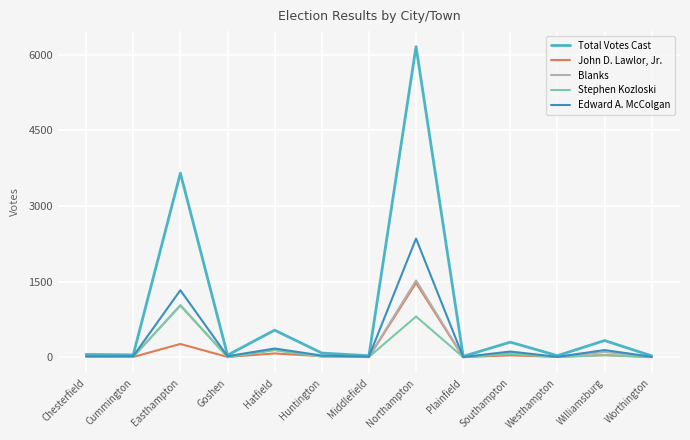

What are all the series names shown in the legend?

Total Votes Cast, John D. Lawlor, Jr., Blanks, Stephen Kozloski, Edward A. McColgan